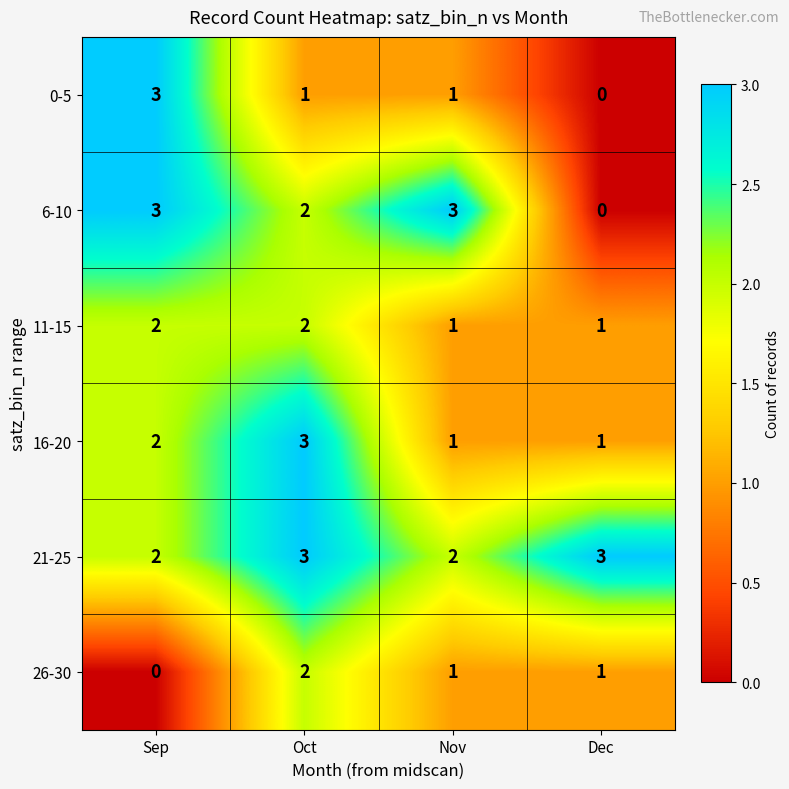

At how many categories does at least one series exceed 2?

4